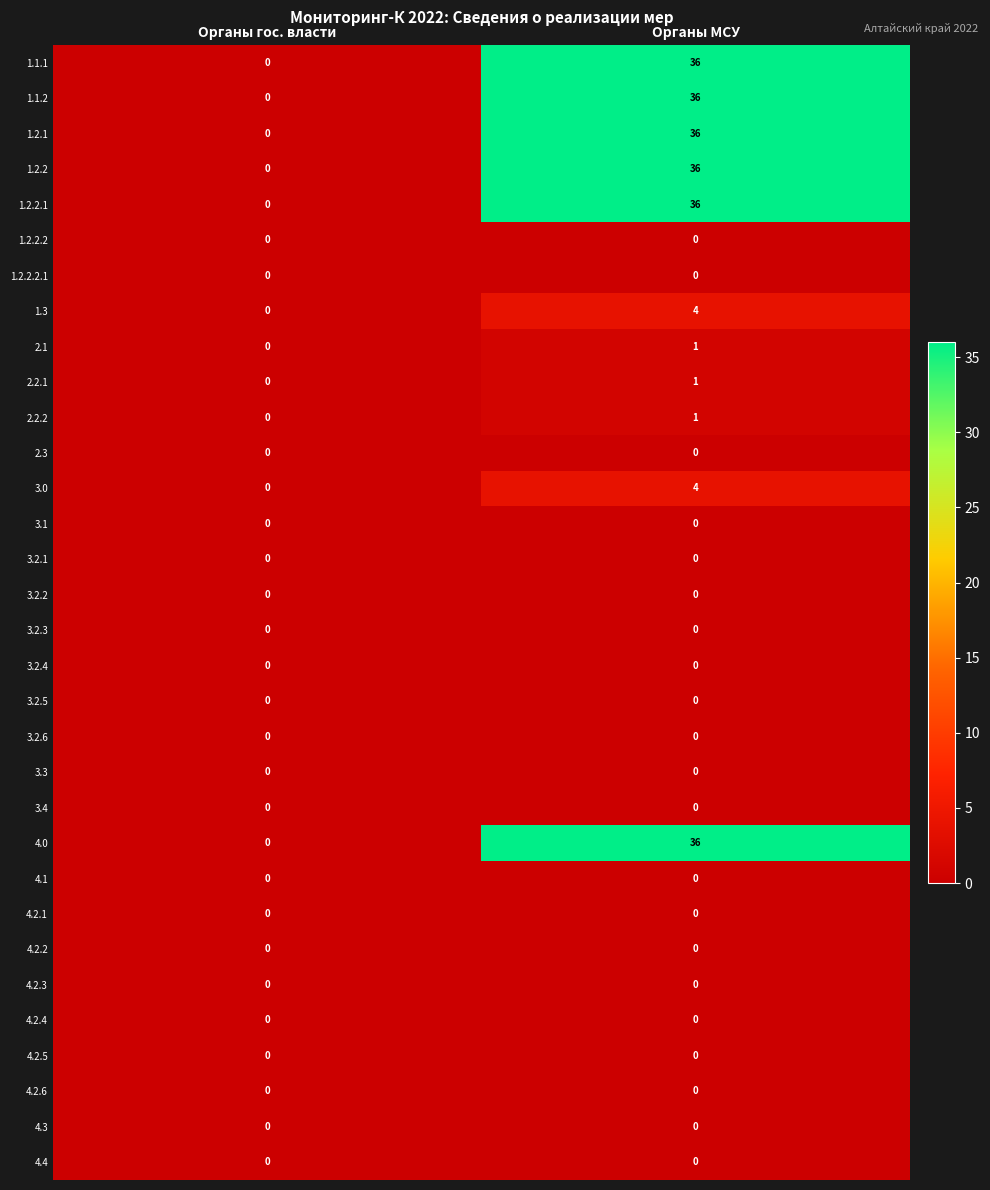

Where is 1.2.2 nearest to the value 18?

Органы гос. власти